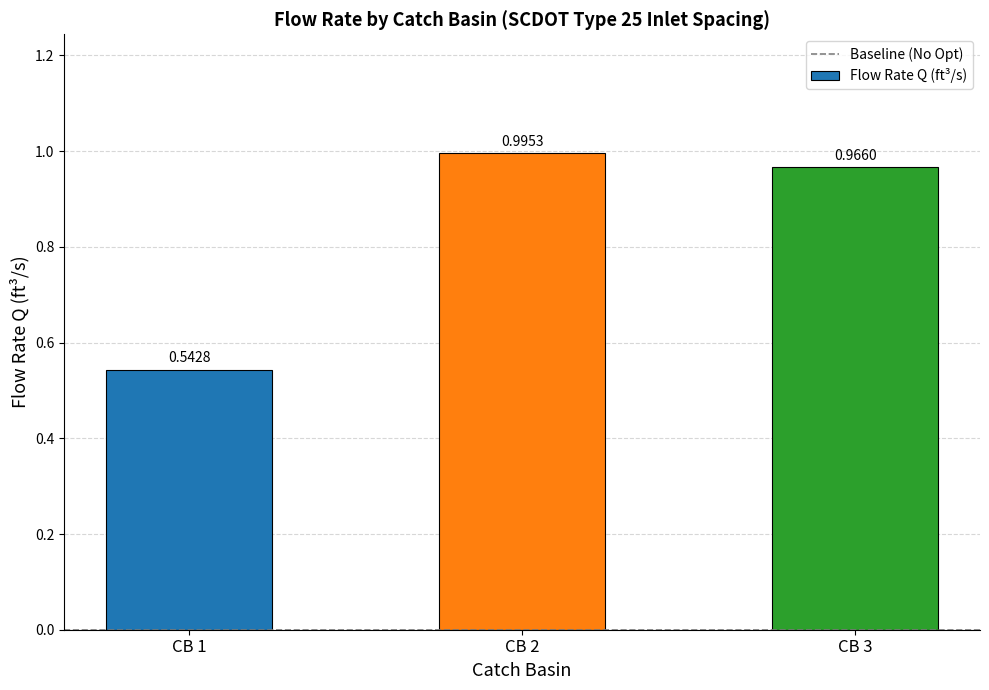

Does the chart contain stacked bars?

No